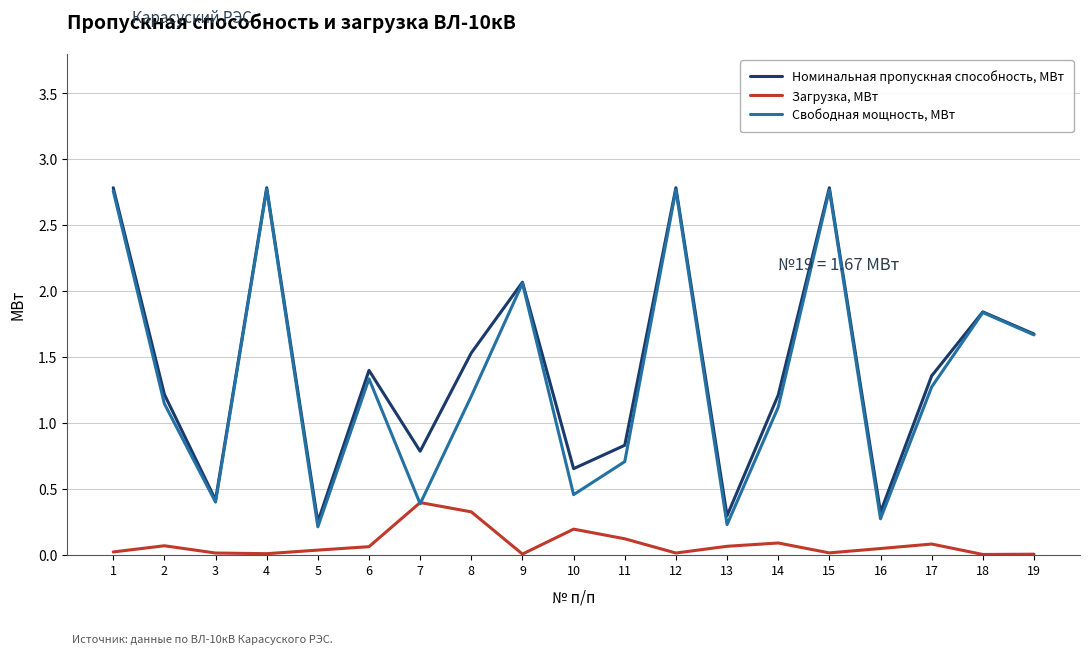

True or false: Свободная мощность, МВт has more than 0 points higher than both neighbors.

True